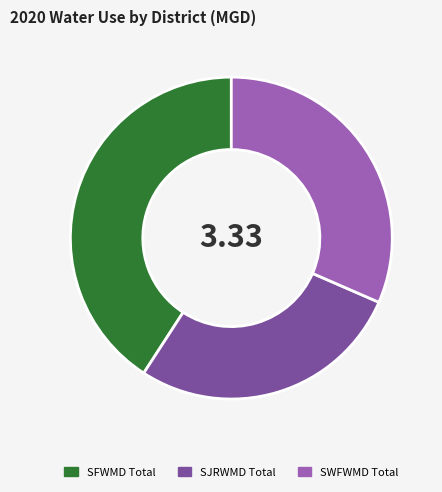

Is the sum of SFWMD Total and SJRWMD Total greater than half?

Yes